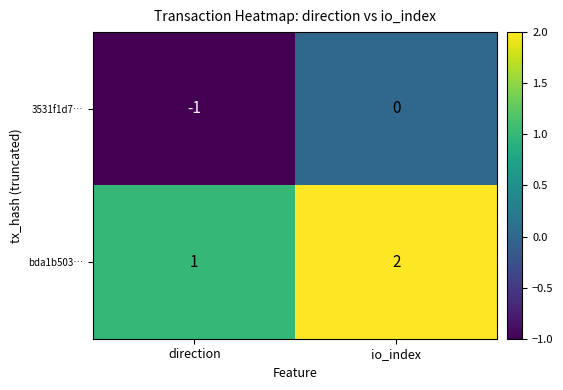

What is the sum of the 3531f1d7… values at direction and io_index?

-1